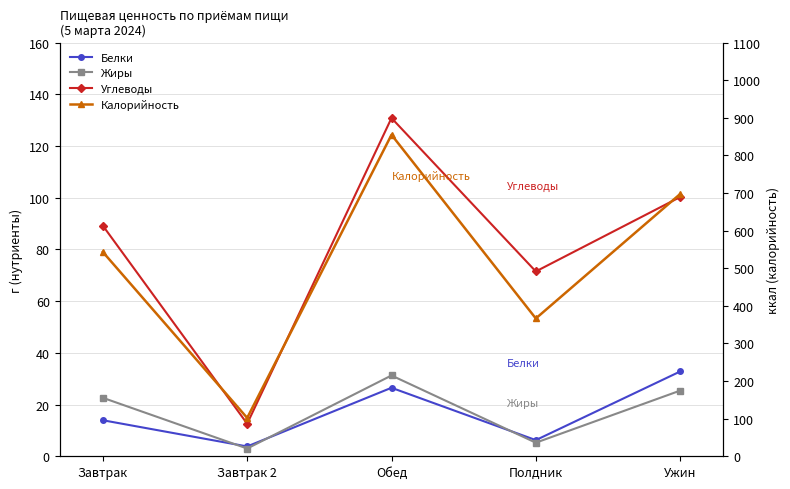

Rank the series by their maximum value, from highest to lowest.

Калорийность, Углеводы, Белки, Жиры